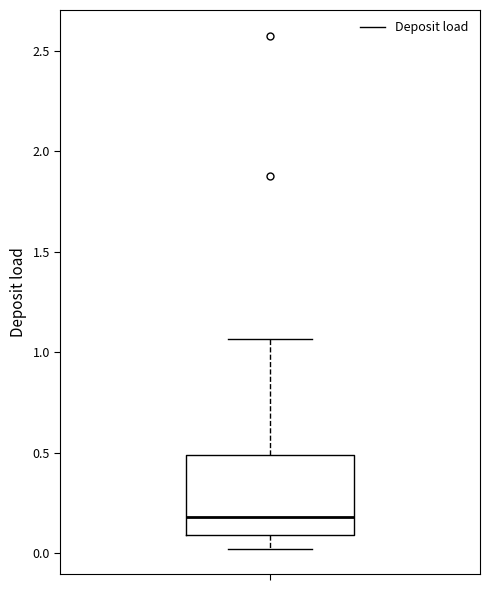

Where is the lower edge of the box on the y-axis? The values are not printed on the chart, so give them approximately, as read against the axis.

0.10